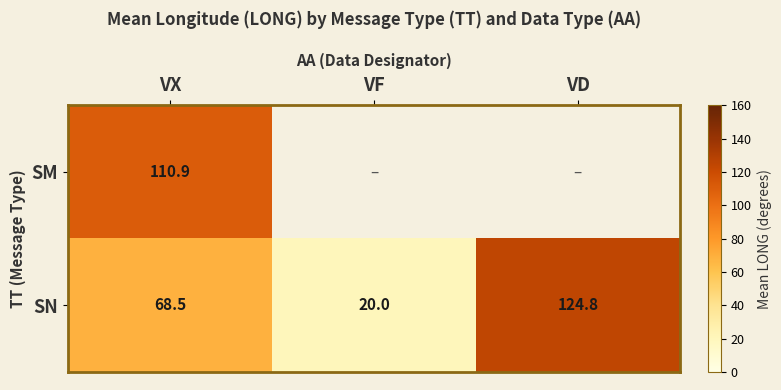

How many data points does each series have?

3